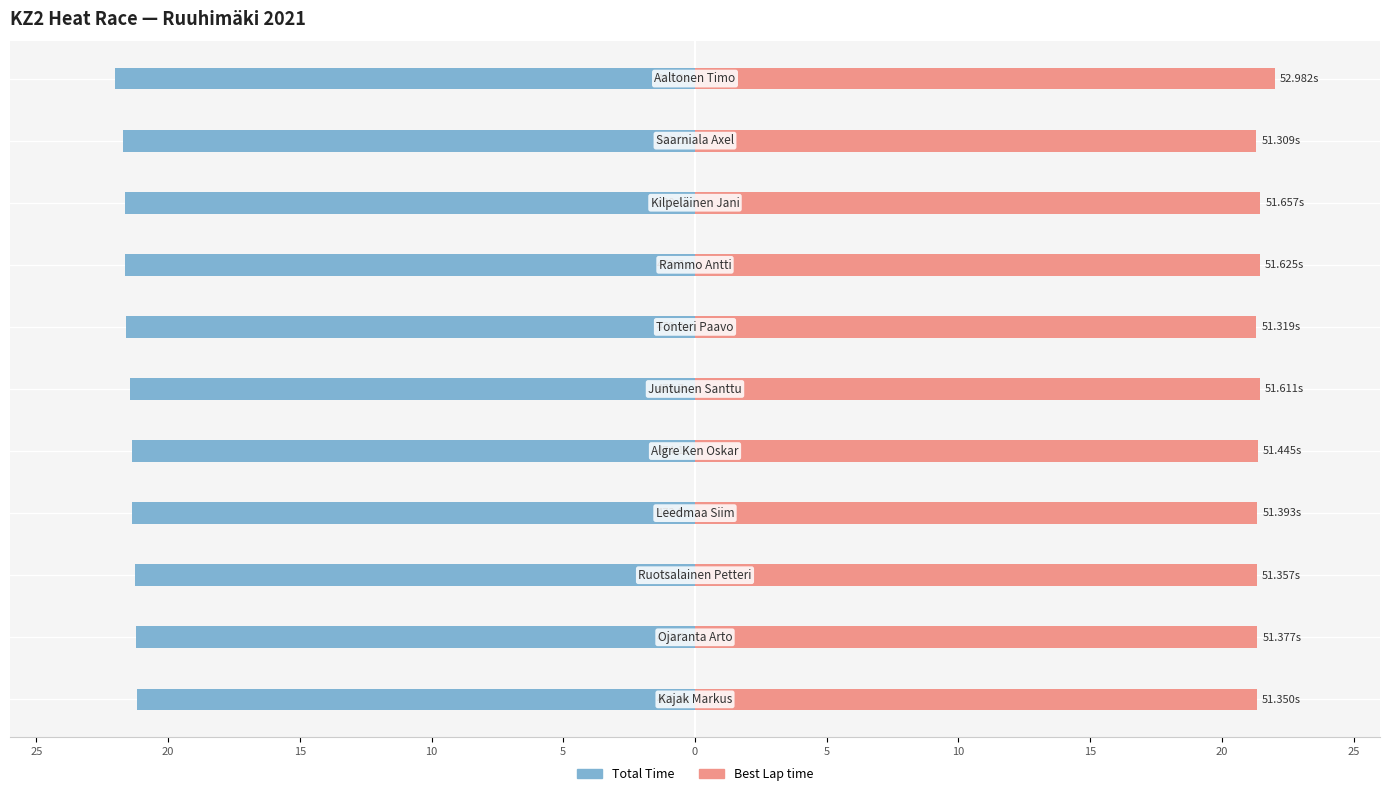

Is it true that Best Lap time equals 22.0 at 25?

True